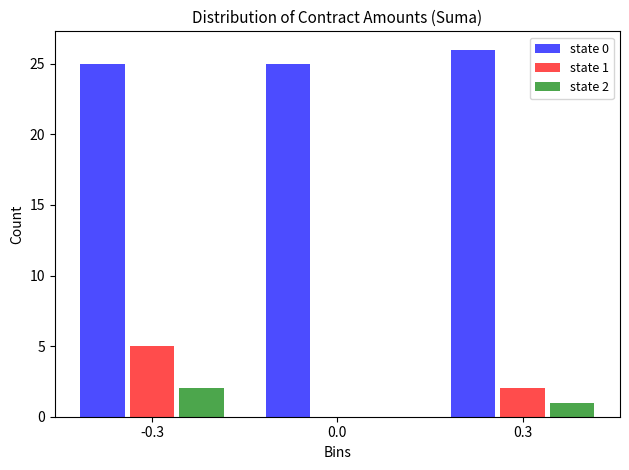

Reading left to right, extract all data points from this chart.

state 0: -0.3=25	0.0=25	0.3=26
state 1: -0.3=5	0.0=0	0.3=2
state 2: -0.3=2	0.0=0	0.3=1